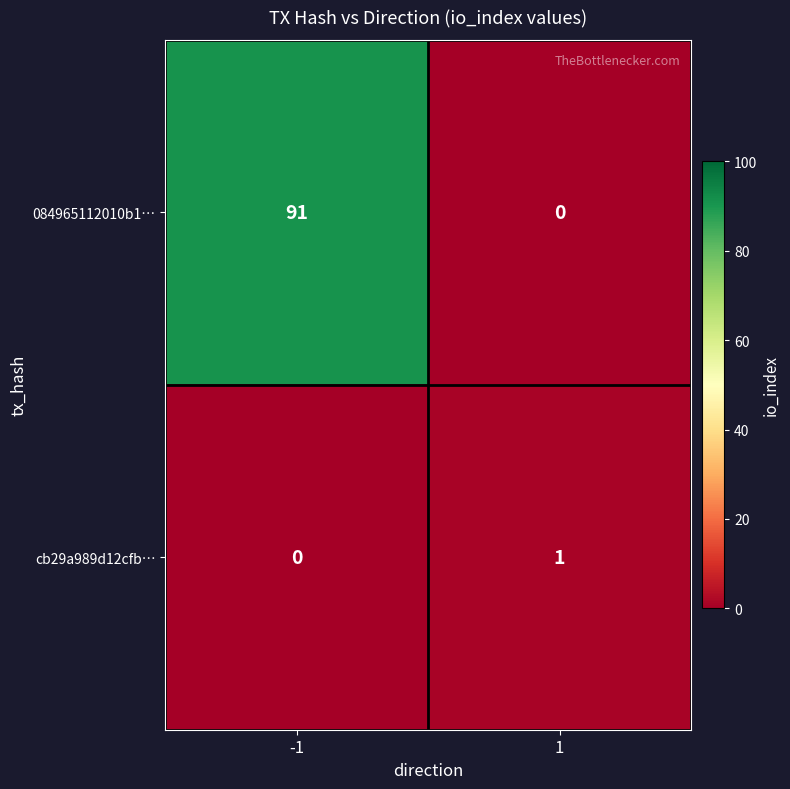

Which series has the largest range (max minus min)?

084965112010b1…